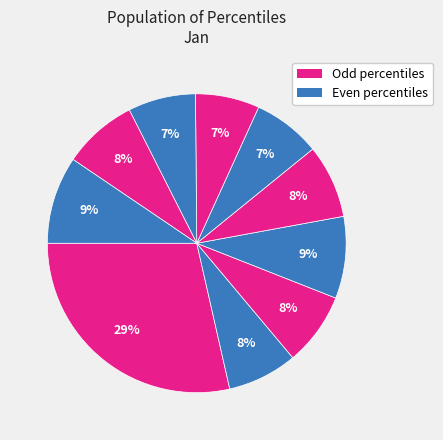

To the nearest percent, what is the average slice percentage?

10%